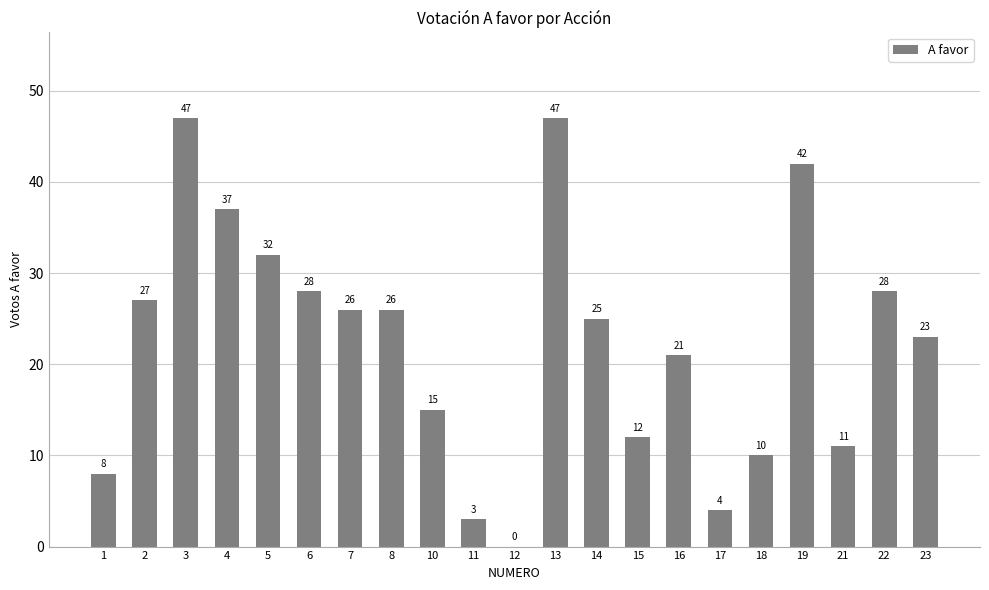

What is the sum of all values?

472